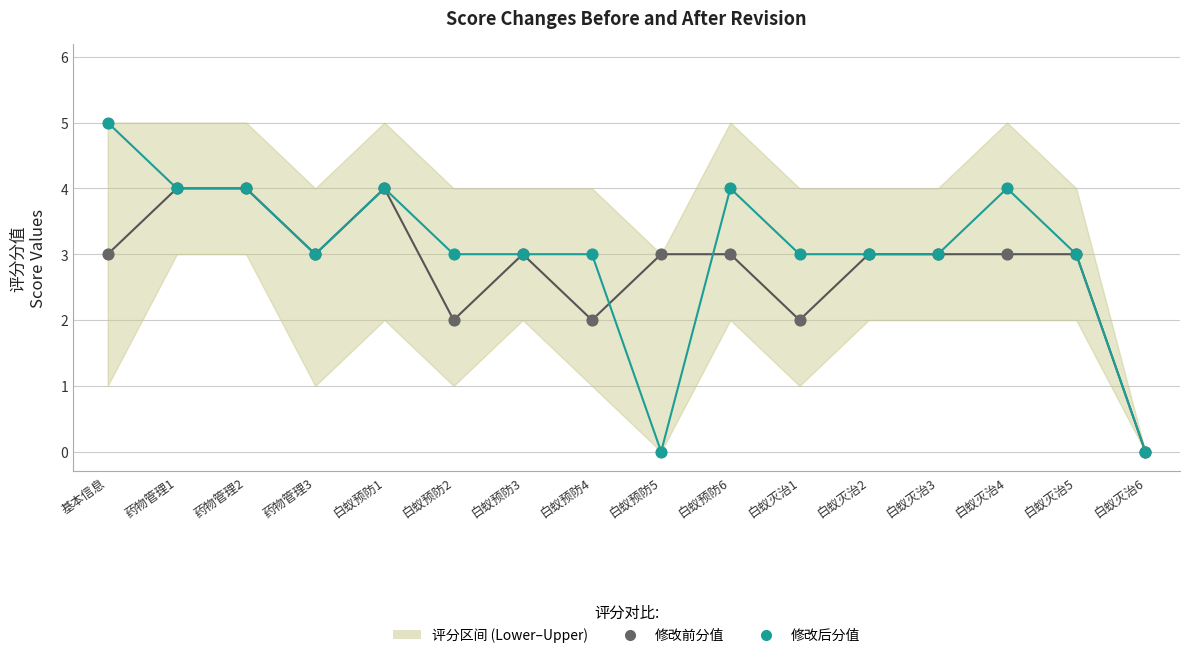

Which series reaches the maximum Y coordinate?

修改后分值